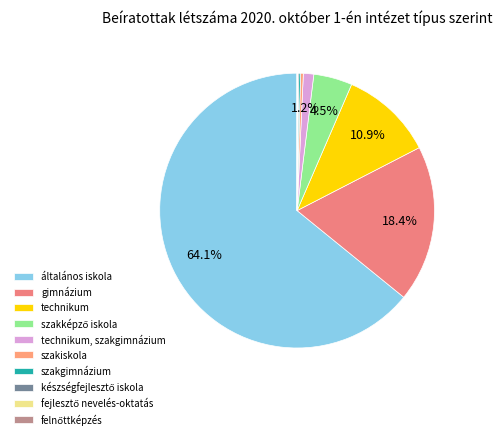

Is it true that szakképző iskola is 5% of the pie?

True